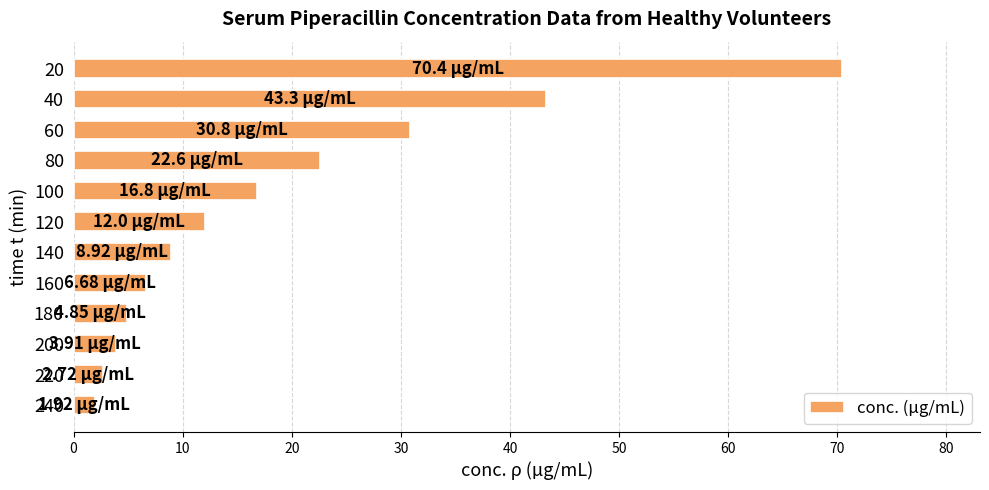

What is the sum of the values at 100 and 20?

87.2